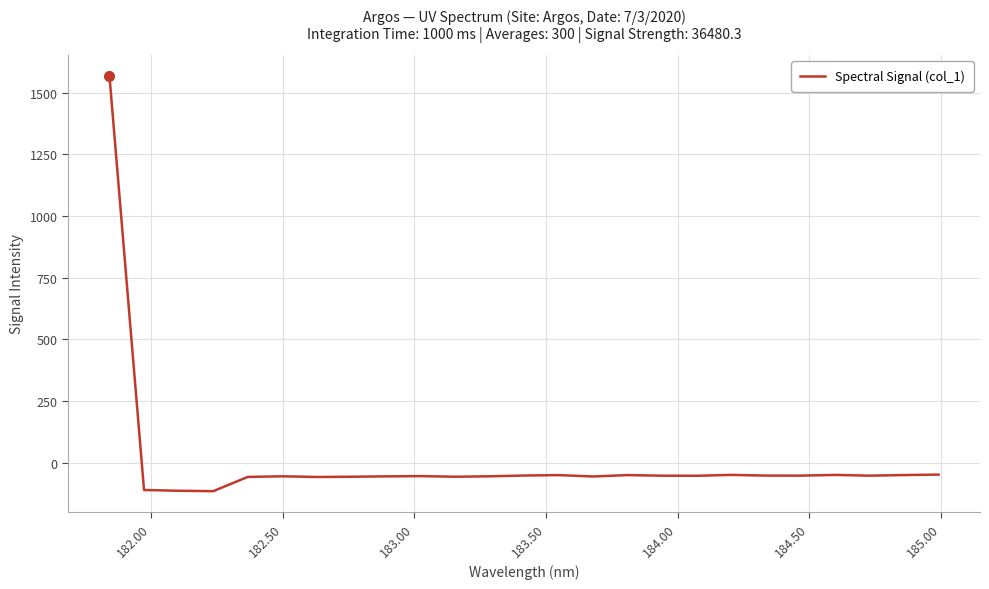

What is the smallest value displayed?

-115.4